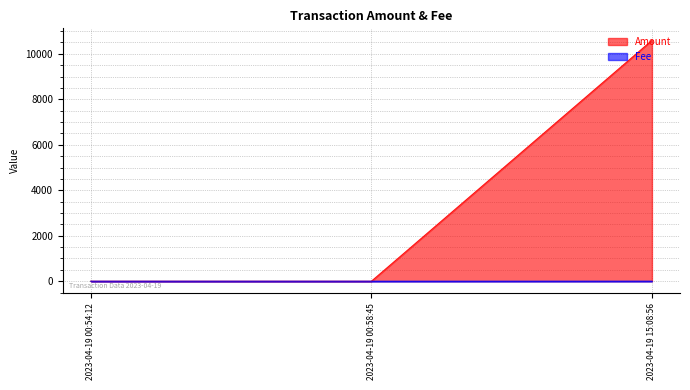

Which series has the largest range (max minus min)?

Amount